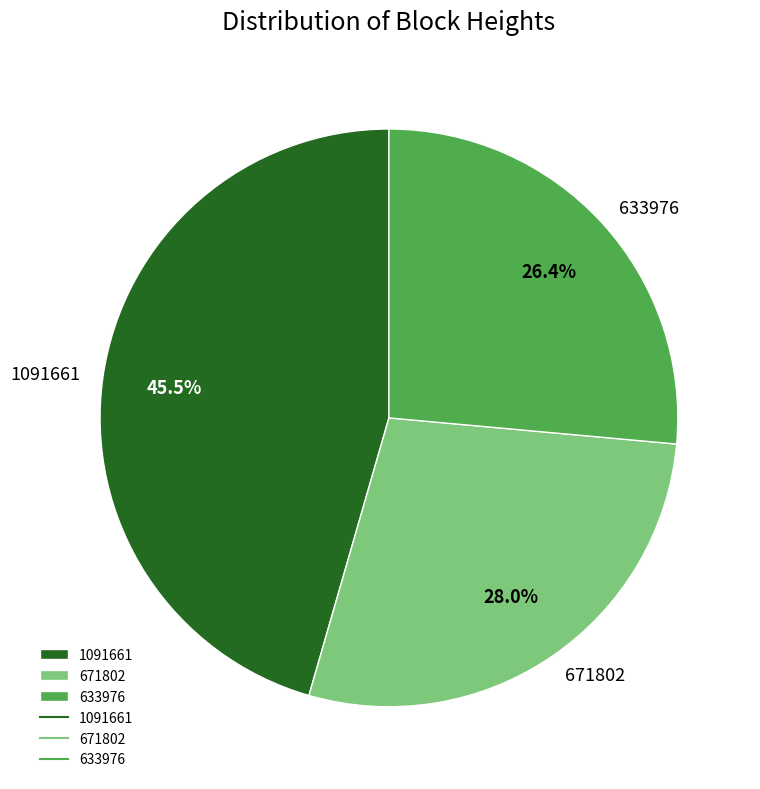

To the nearest percent, what percentage of the pie is 633976?

26%